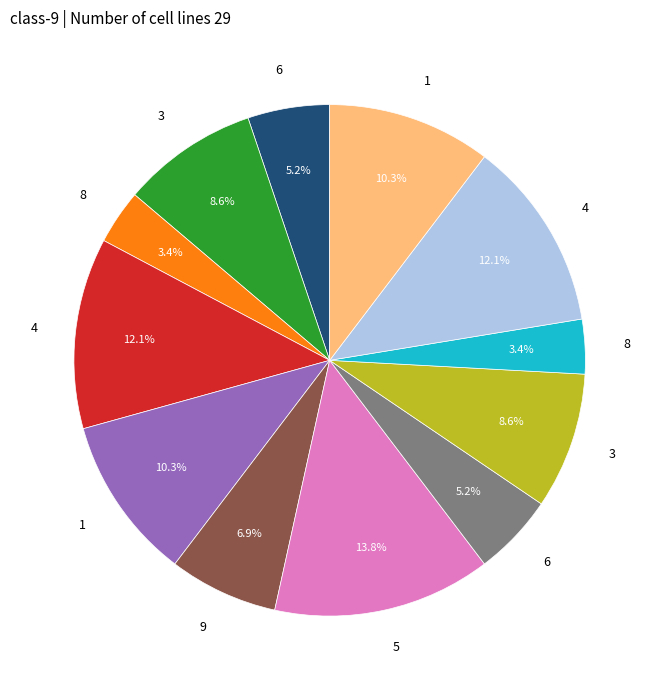

Is there a majority slice in this chart?

No